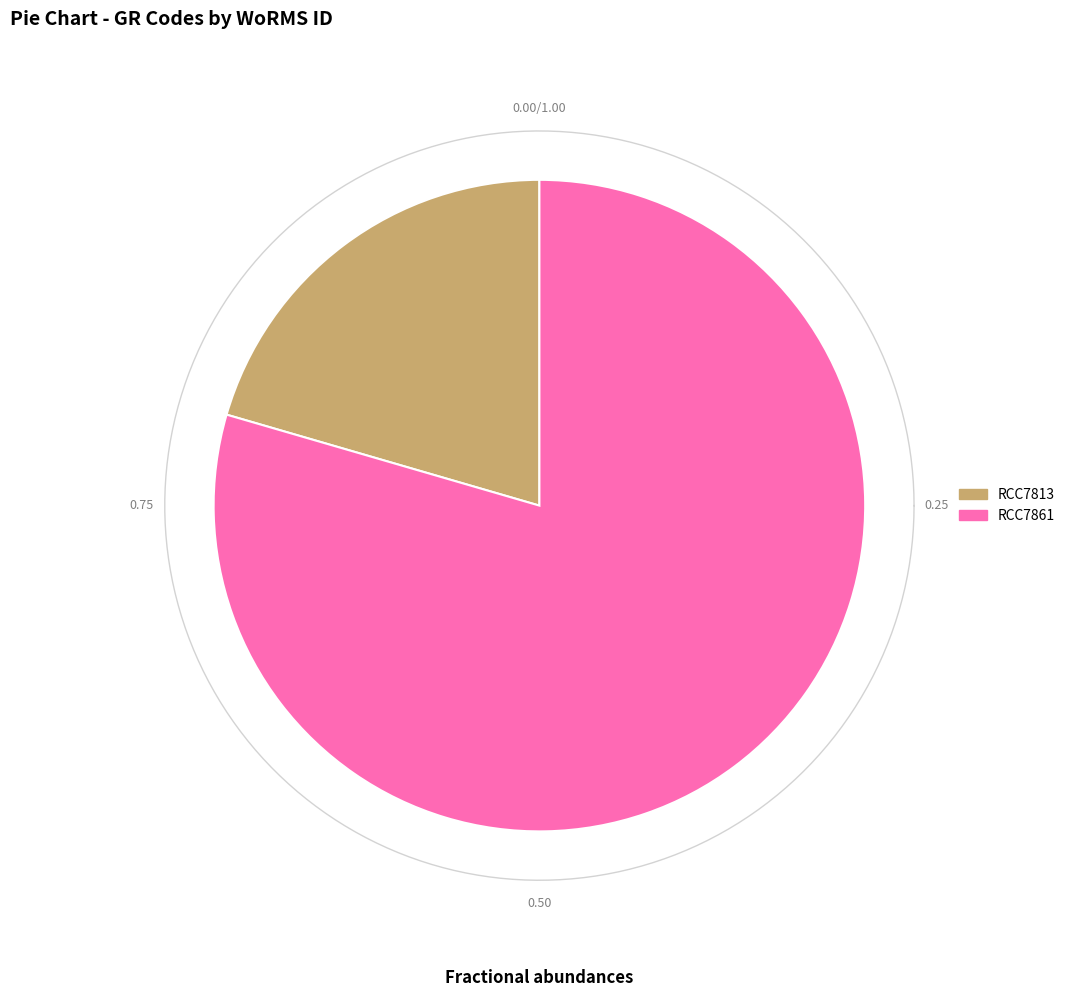

Rank the categories by value from lowest to highest.

RCC7813, RCC7861